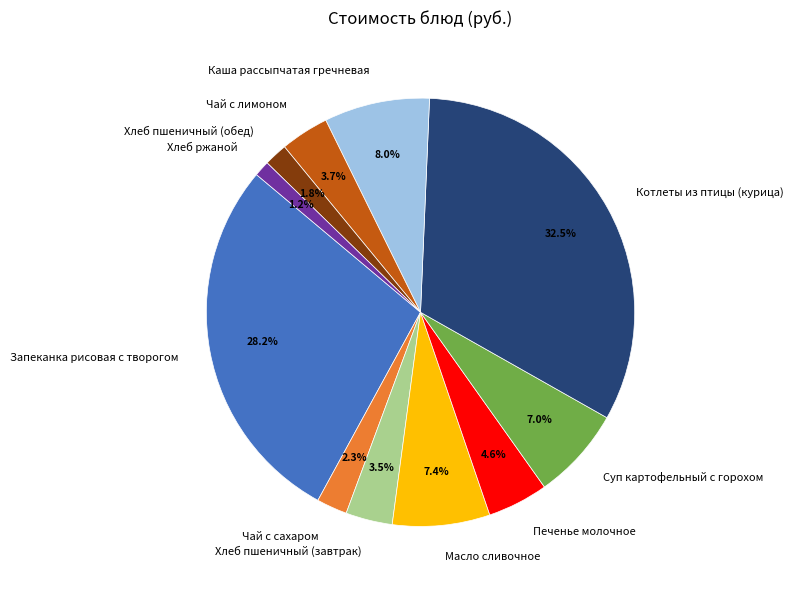

To the nearest percent, what is the combined percentage of Суп картофельный с горохом and Чай с сахаром?

9%